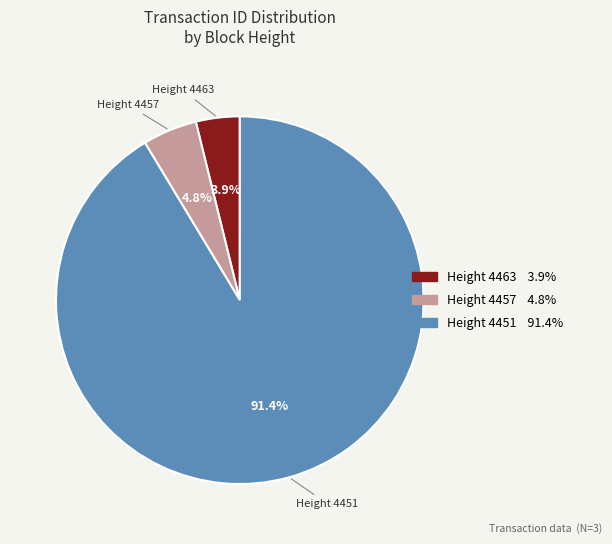

Is there any slice that represents more than half of the pie?

Yes